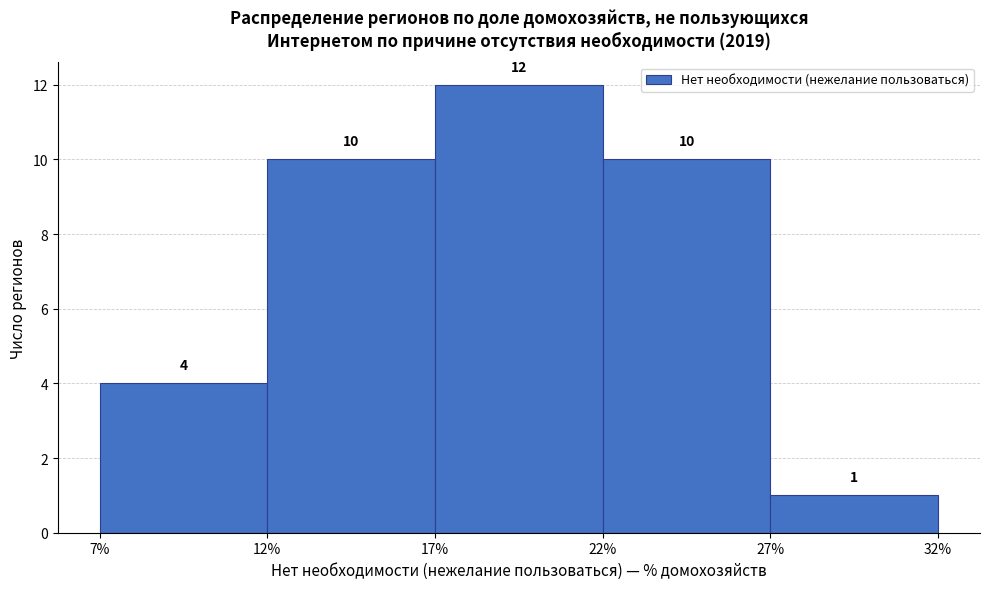

How tall is the bar that spans 17% to 22% on the x-axis?

12